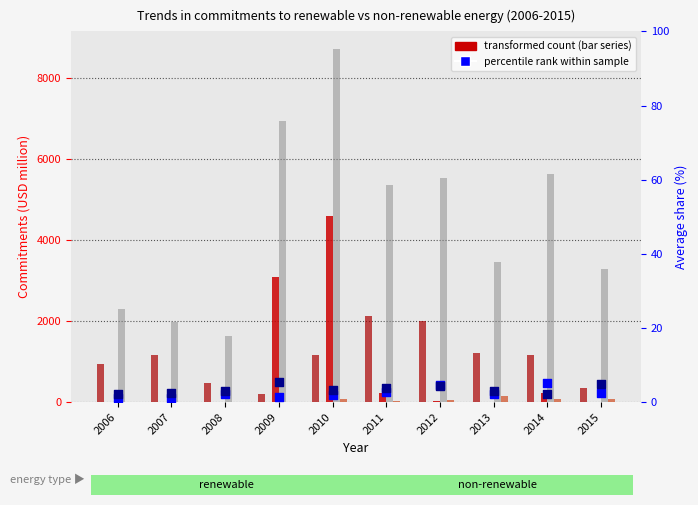

Which series contains the lowest Y value?

Coal-fired electric power plants